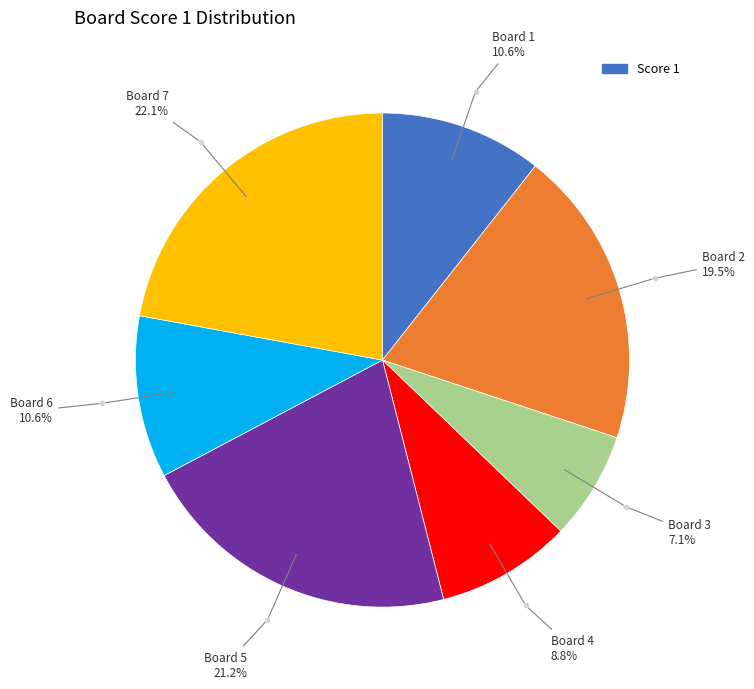

Is there a majority slice in this chart?

No